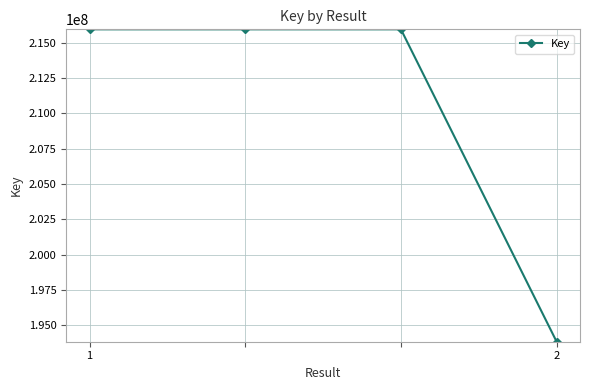

What is the value of the 1st point from the left?

215942234